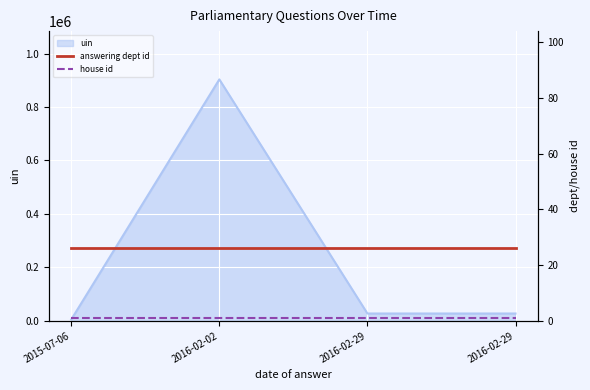

What is the highest value of the answering dept id series?

26